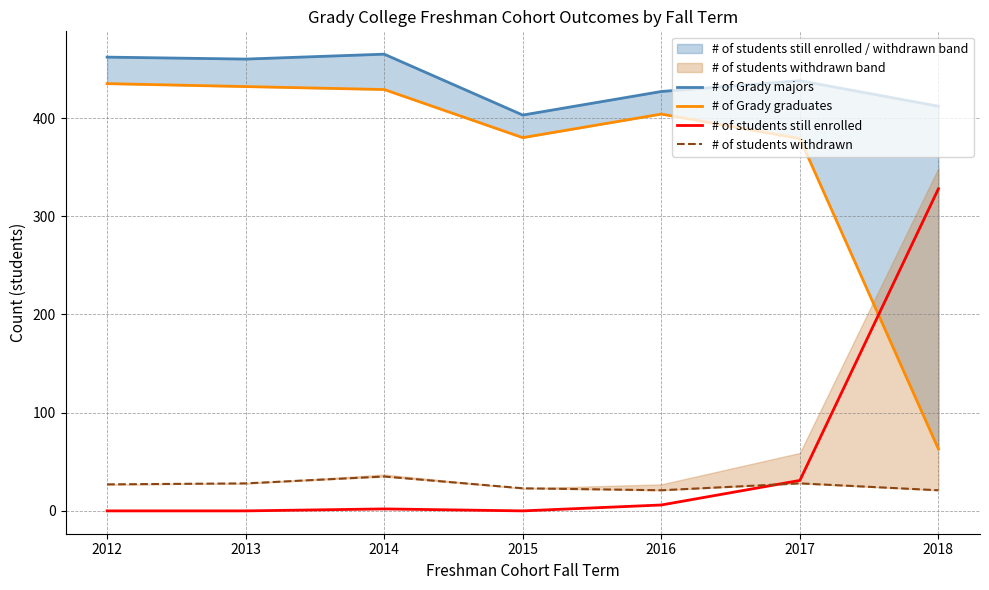

At which category does # of Grady majors reach its first local valley?

2013